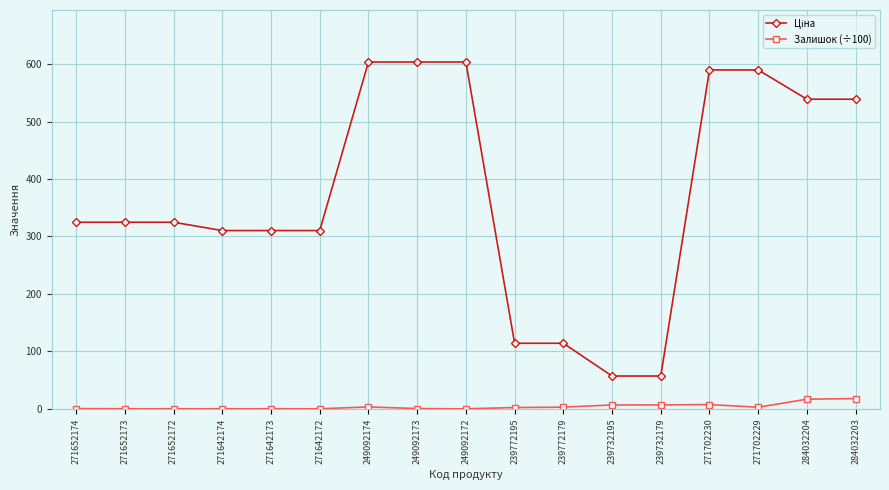

What is the maximum value shown in the chart?

603.7